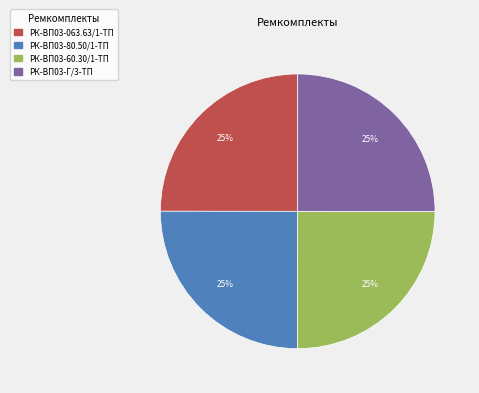

To the nearest percent, what portion does РК-ВП03-Г/3-ТП represent?

25%